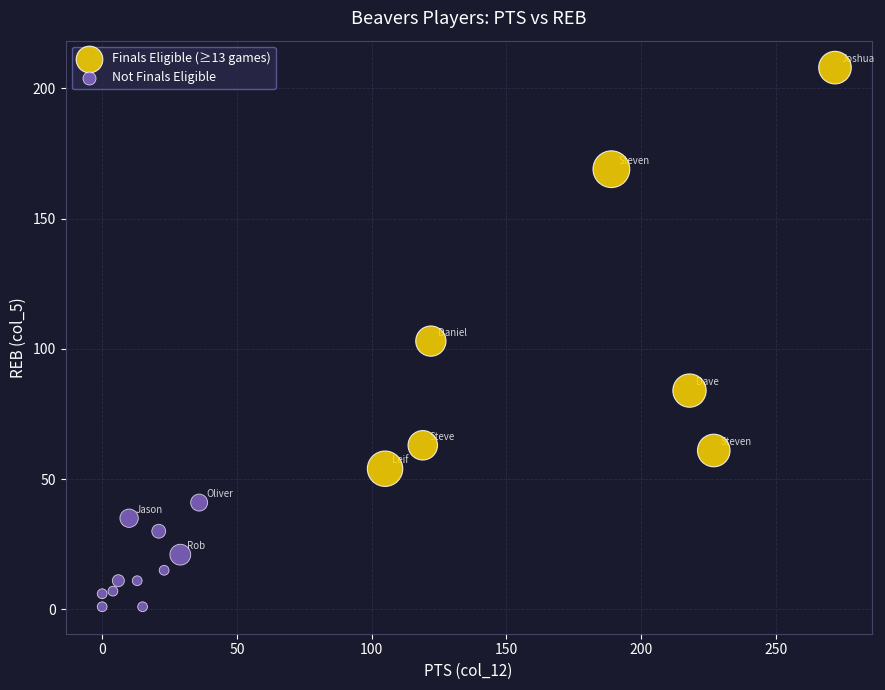

Which series contains the highest Y value?

Finals Eligible (≥13 games)